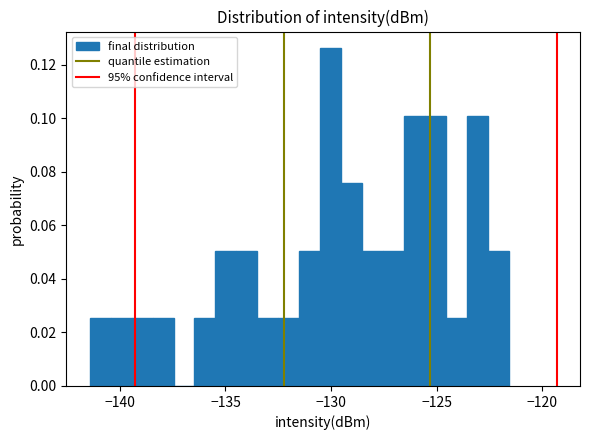

Around what value on the x-axis is the tallest bar? Give the approximate position of its centre, as read against the axis.

-130.0